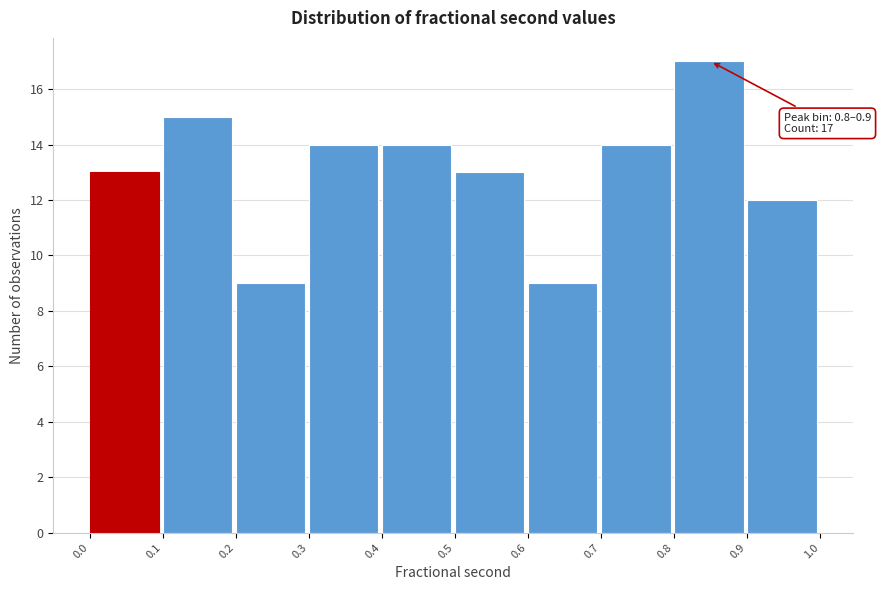

Reading left to right, extract all data points from this chart.

0.0=13	0.1=15	0.2=9	0.3=14	0.4=14	0.5=13	0.6=9	0.7=14	0.8=17	0.9=12